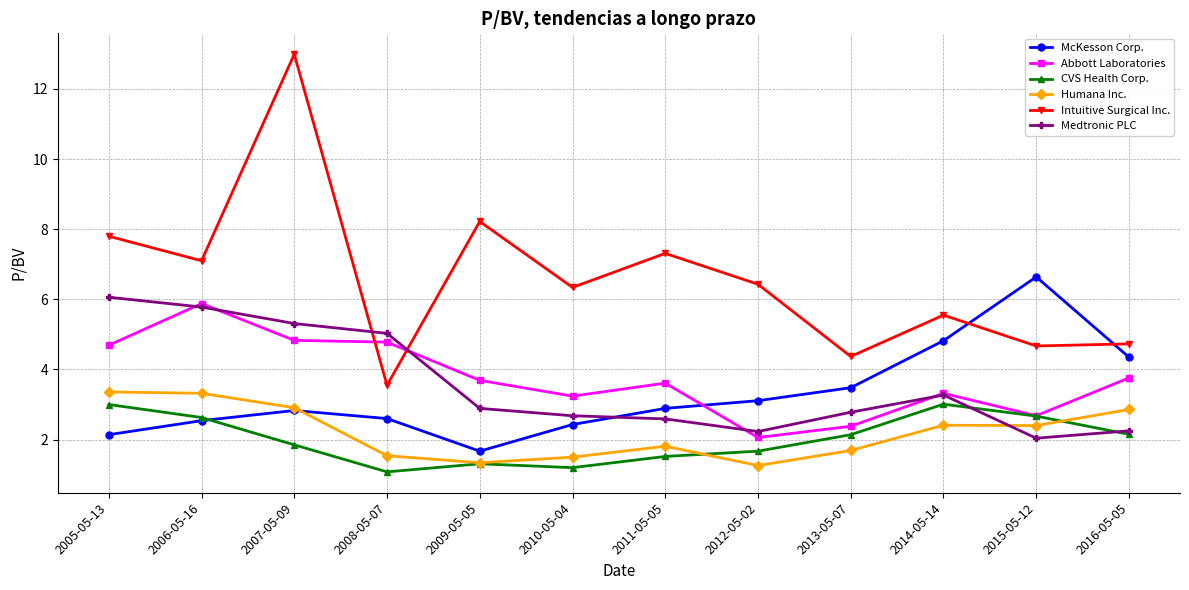

What is the sum of the Abbott Laboratories values at 2012-05-02 and 2013-05-07?

4.4